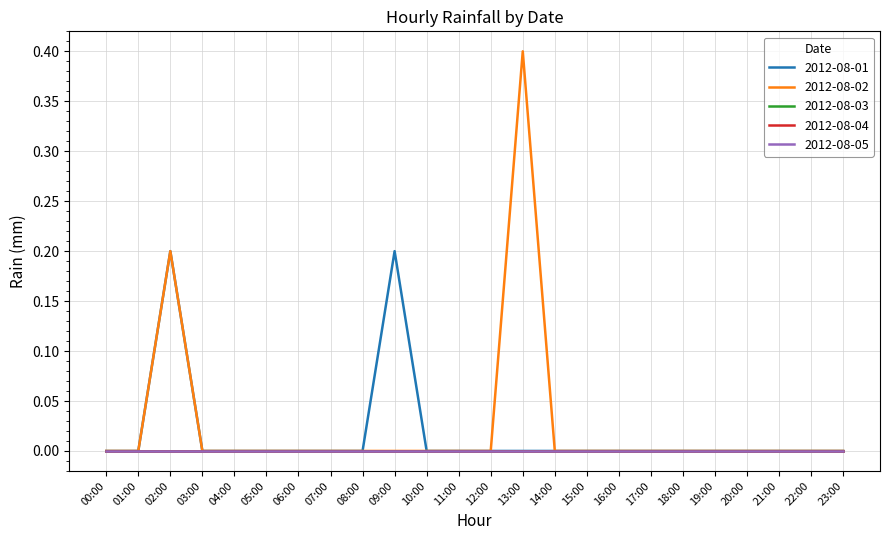

Which series has the largest total across all categories?

2012-08-02